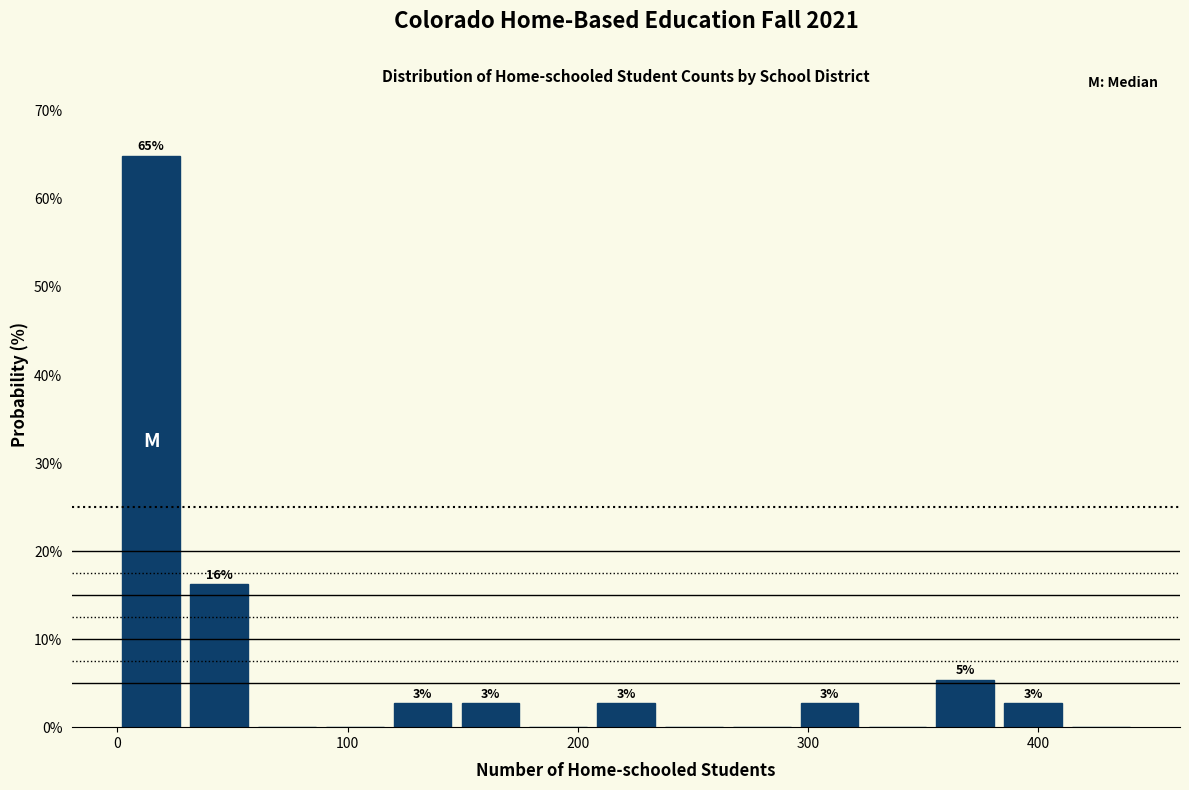

Read against the x-axis, roughly where is the centre of the tallest bar?

10